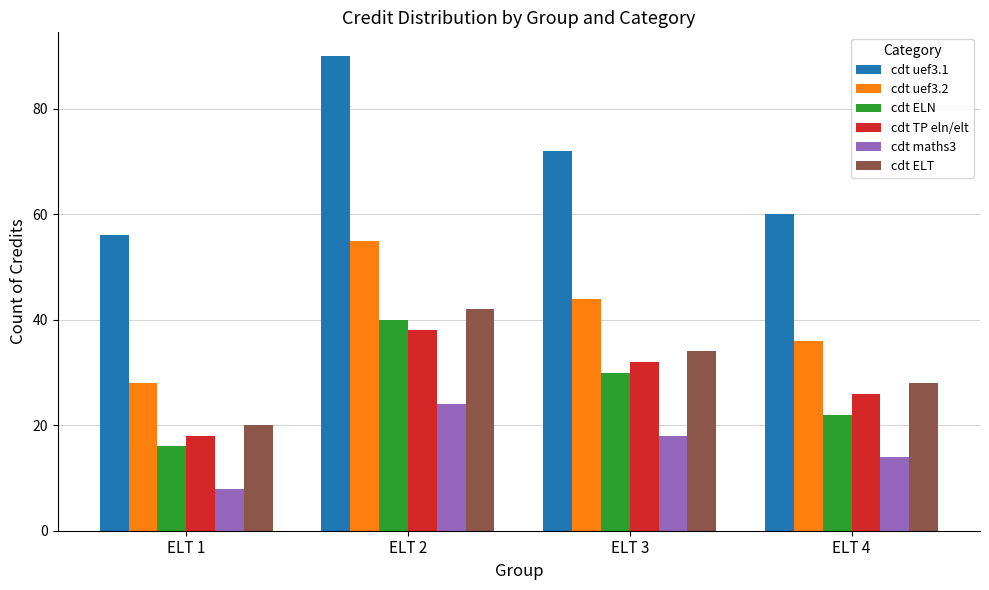

The cdt ELT series shows 13 at ELT 2. True or false?

False